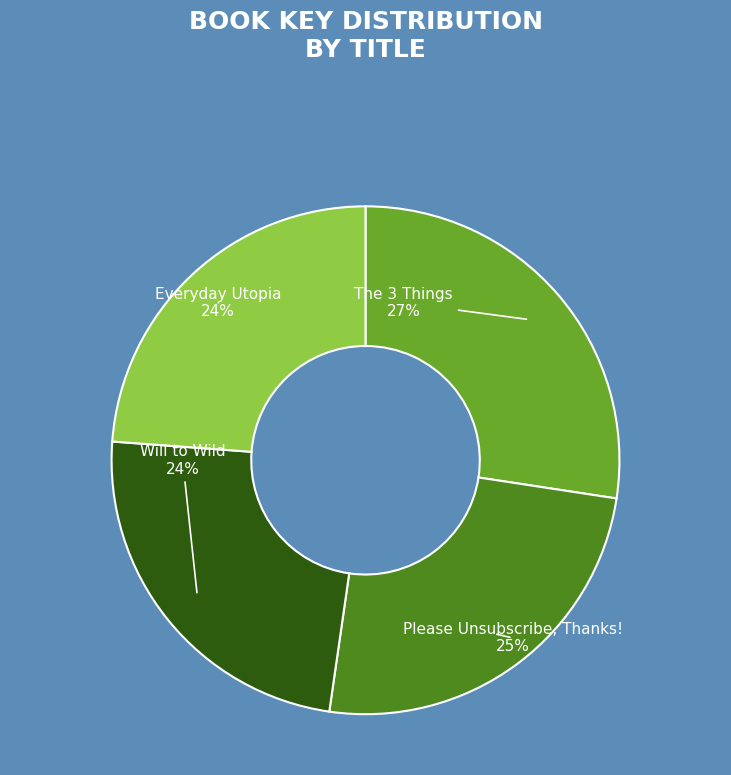

Is there any slice that represents more than half of the pie?

No